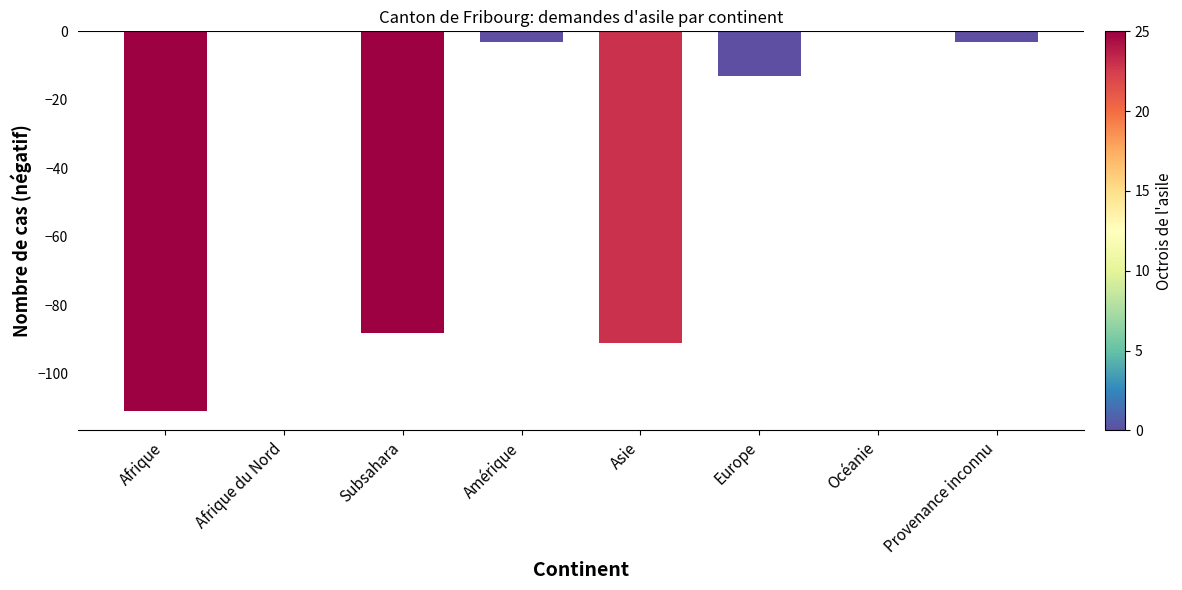

Between Europe and Océanie, which is larger?

Océanie